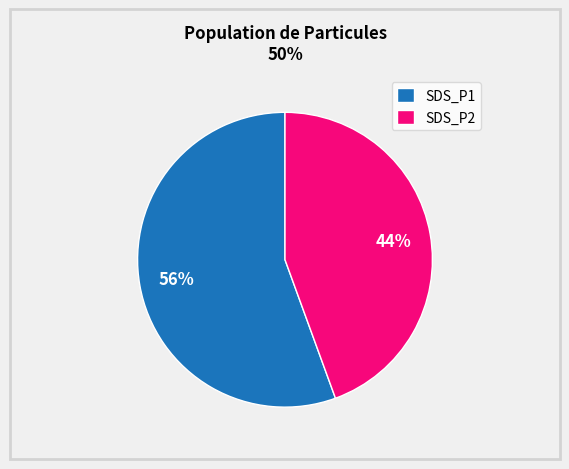

Approximately how many times larger is the value at SDS_P1 compared to SDS_P2?

1.3